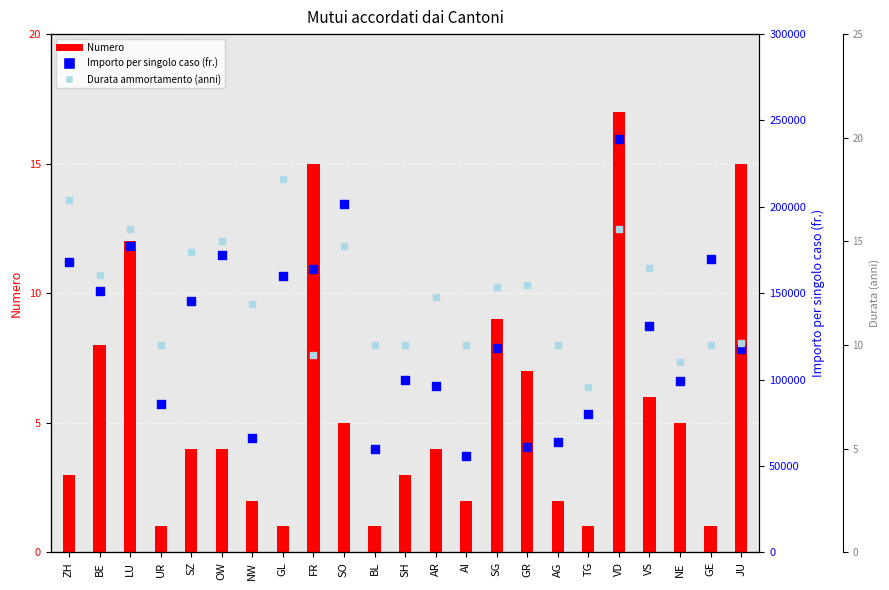

Which series reaches the maximum Y coordinate?

Importo per singolo caso (fr.)